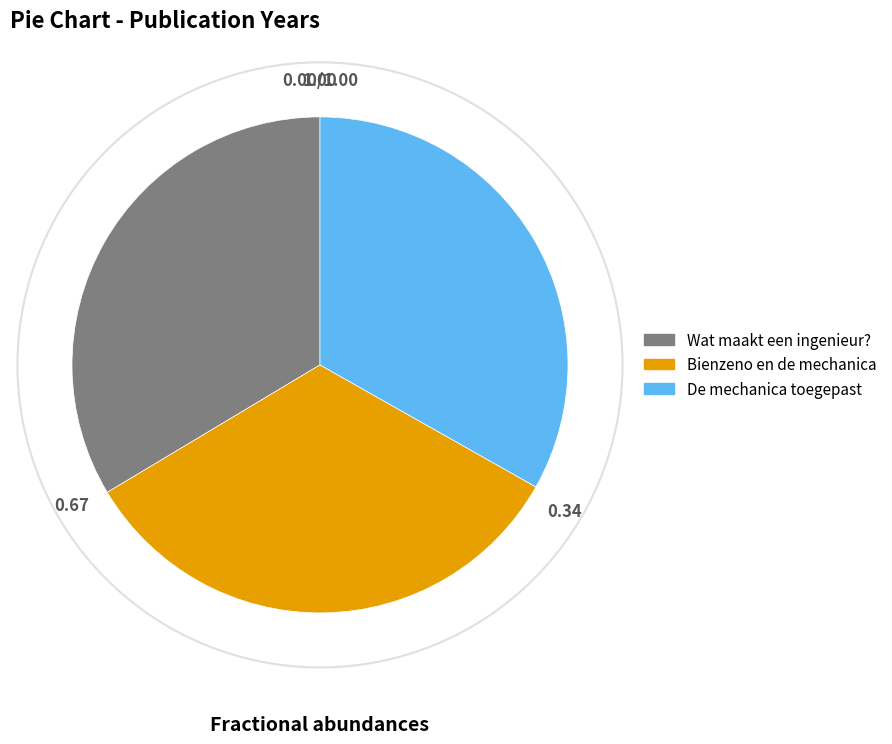

How many slices are in this pie chart?

3